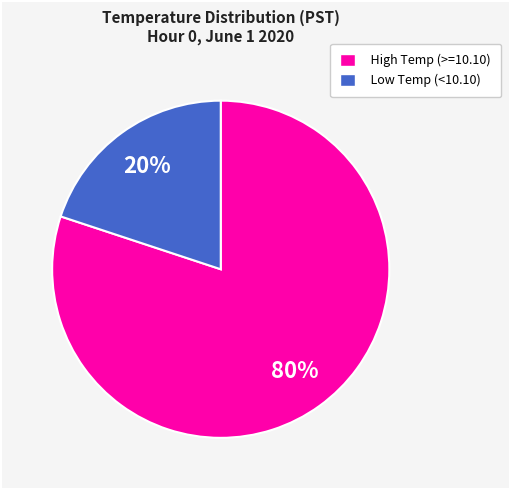

To the nearest percent, what is the combined percentage of High Temp (>=10.10) and Low Temp (<10.10)?

100%